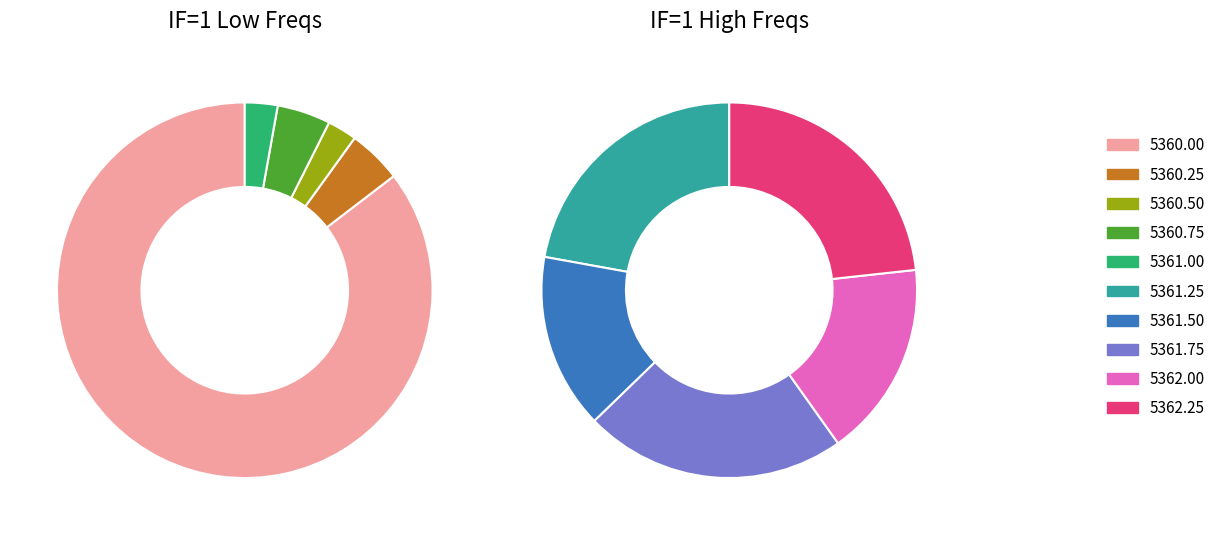

How many segments does this pie chart have?

10